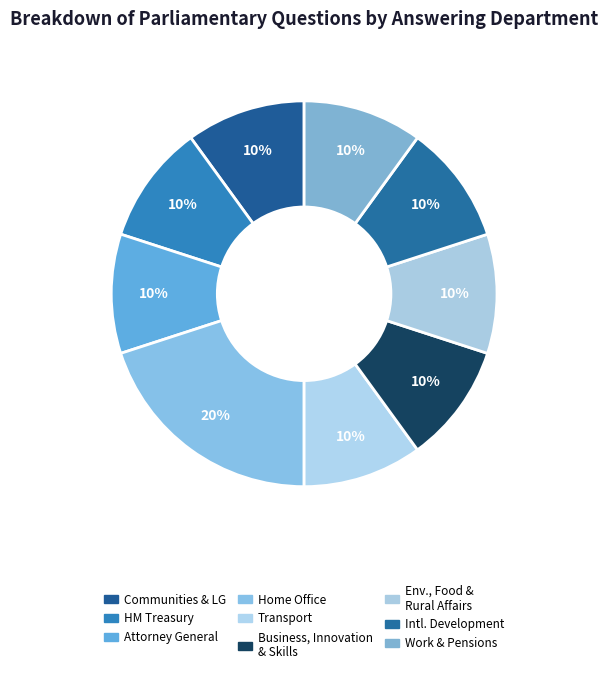

What is the smallest slice in the pie chart?

Communities and Local Government